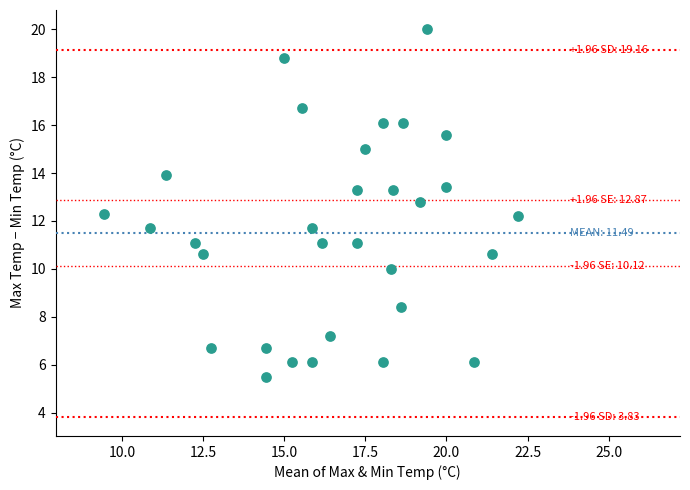

What is the range of X values (max minus min)?

12.8